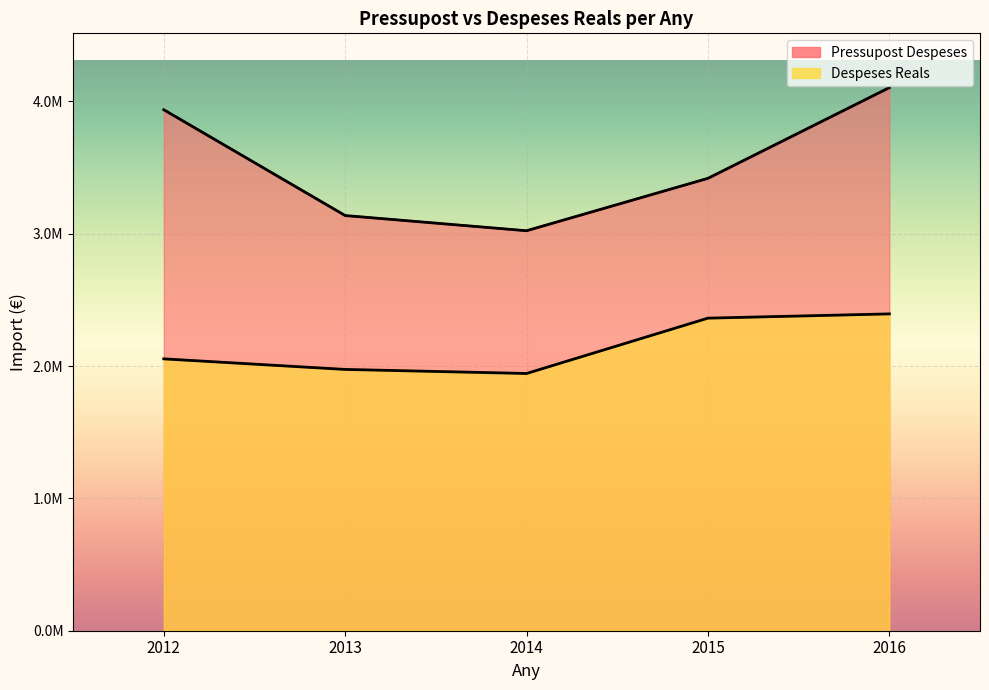

Rank the series by their average value, from lowest to highest.

Despeses Reals, Pressupost Despeses